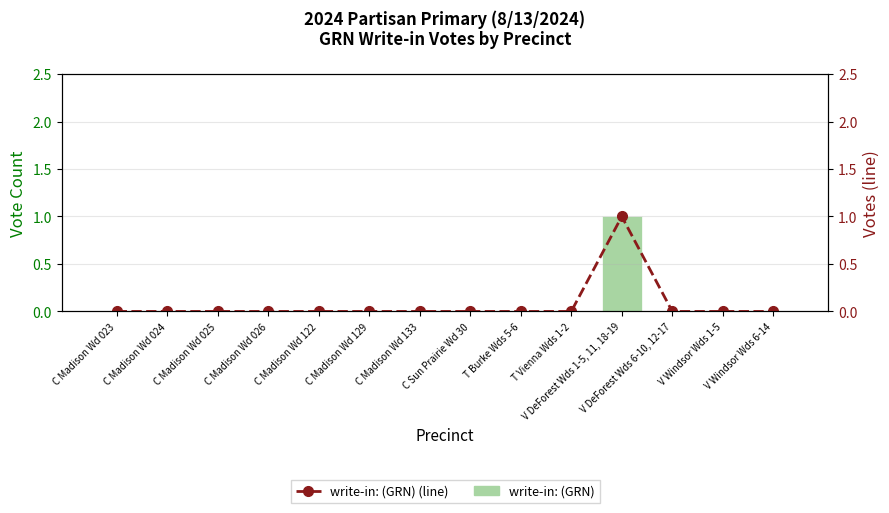

How many values in write-in: (GRN) are above zero?

1